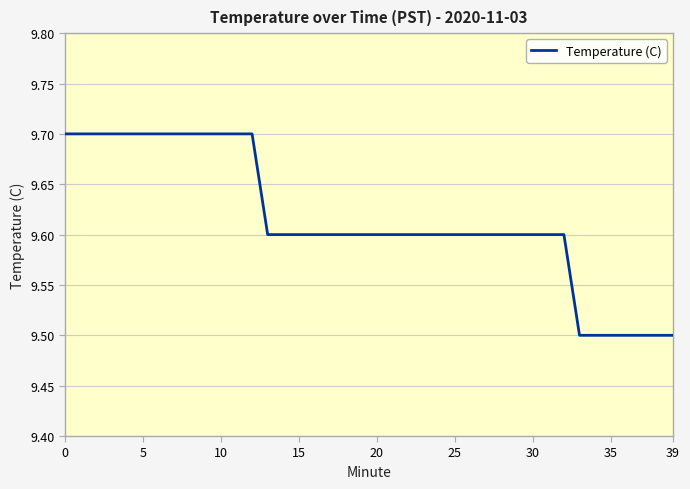

What is the greatest value displayed?

9.7